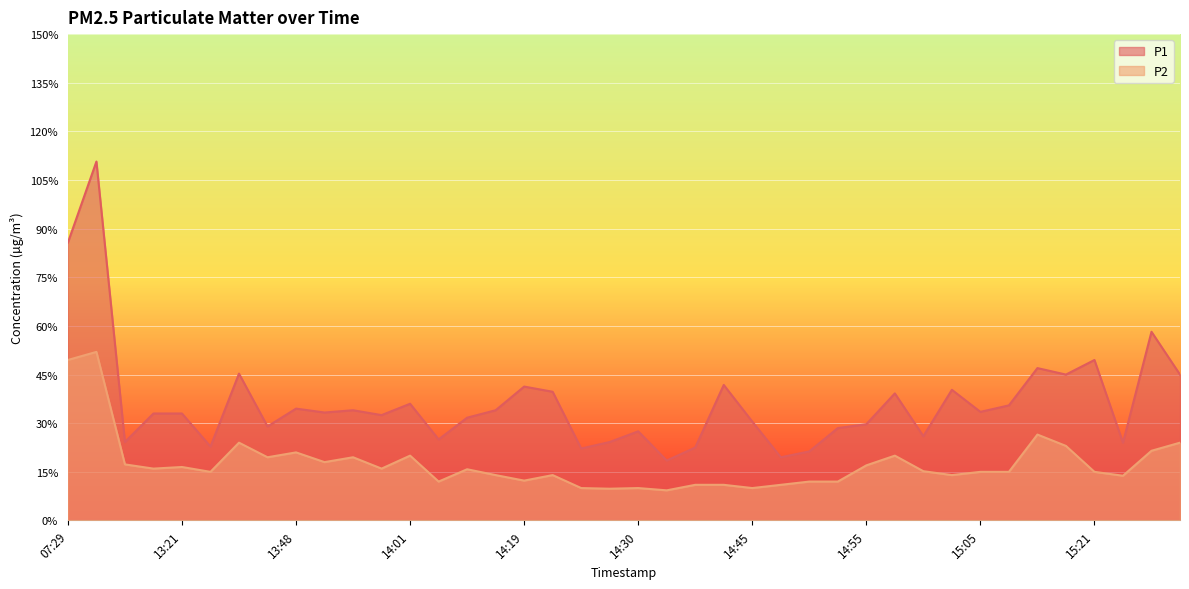

At 13:18, list the series in order from largest to smallest.

P1, P2